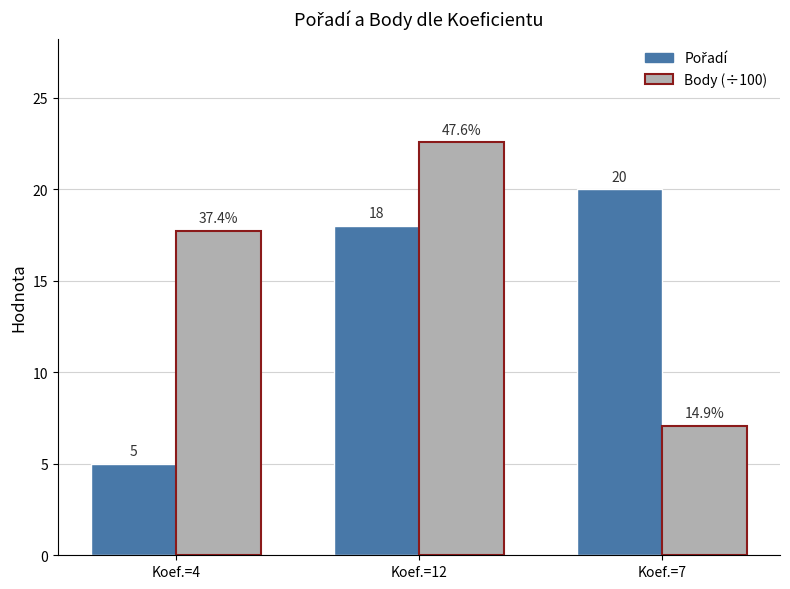

What is the approximate value of Body (÷100) at Koef.=4?

17.7